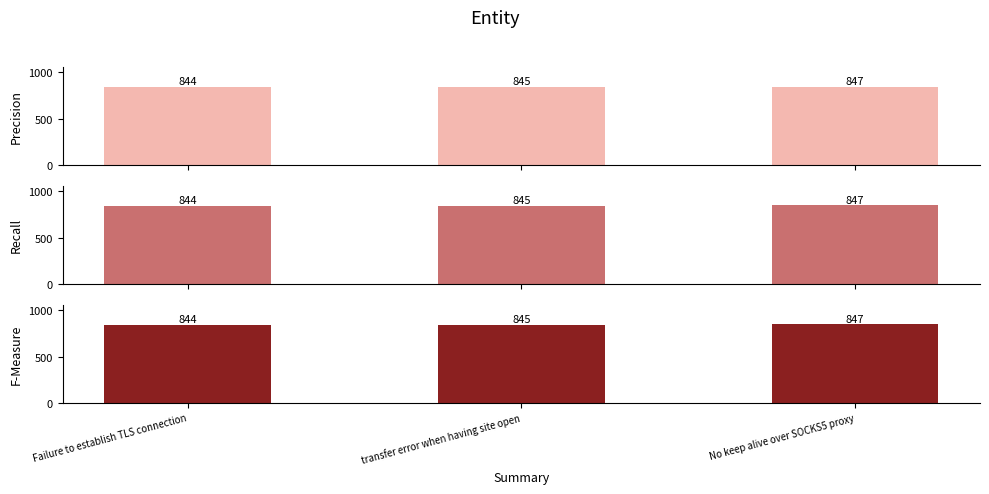

Reading left to right, transcribe all the data shown in this chart.

Precision: Failure to establish TLS connection=844	transfer error when having site open=845	No keep alive over SOCKS5 proxy=847
Recall: Failure to establish TLS connection=844	transfer error when having site open=845	No keep alive over SOCKS5 proxy=847
F-Measure: Failure to establish TLS connection=844	transfer error when having site open=845	No keep alive over SOCKS5 proxy=847